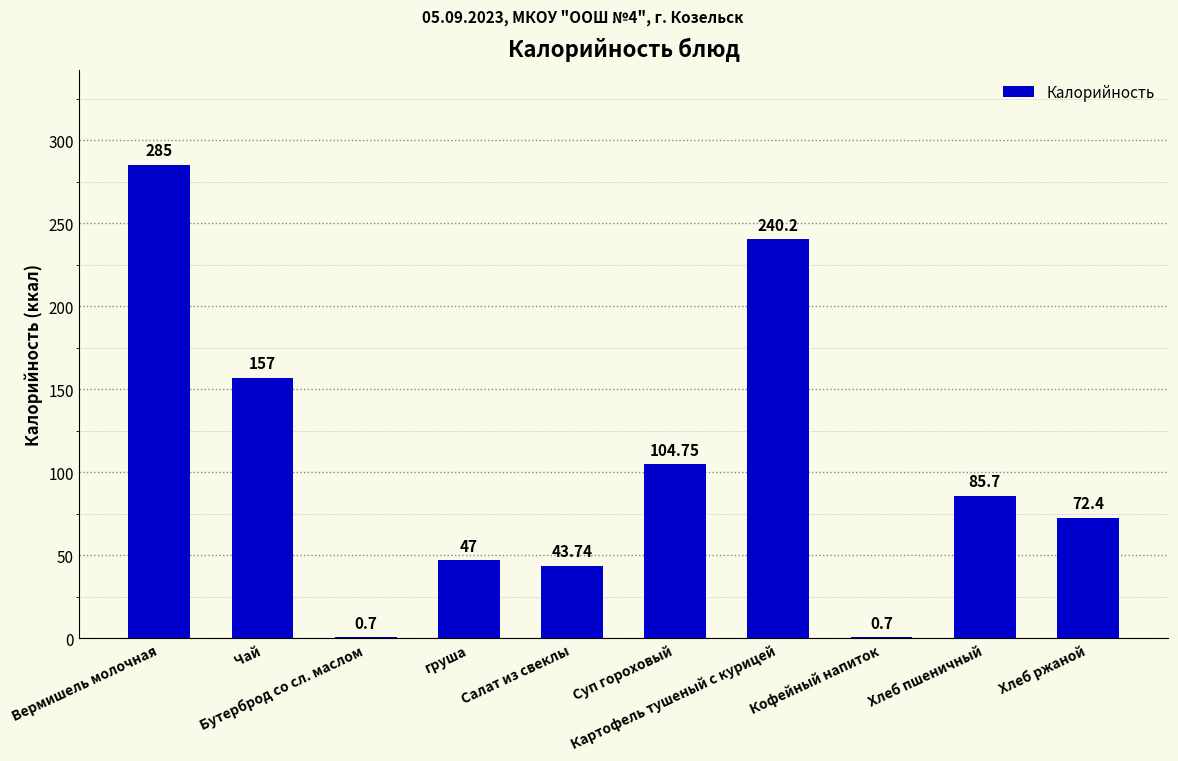

What is the sum of all values?

1037.2